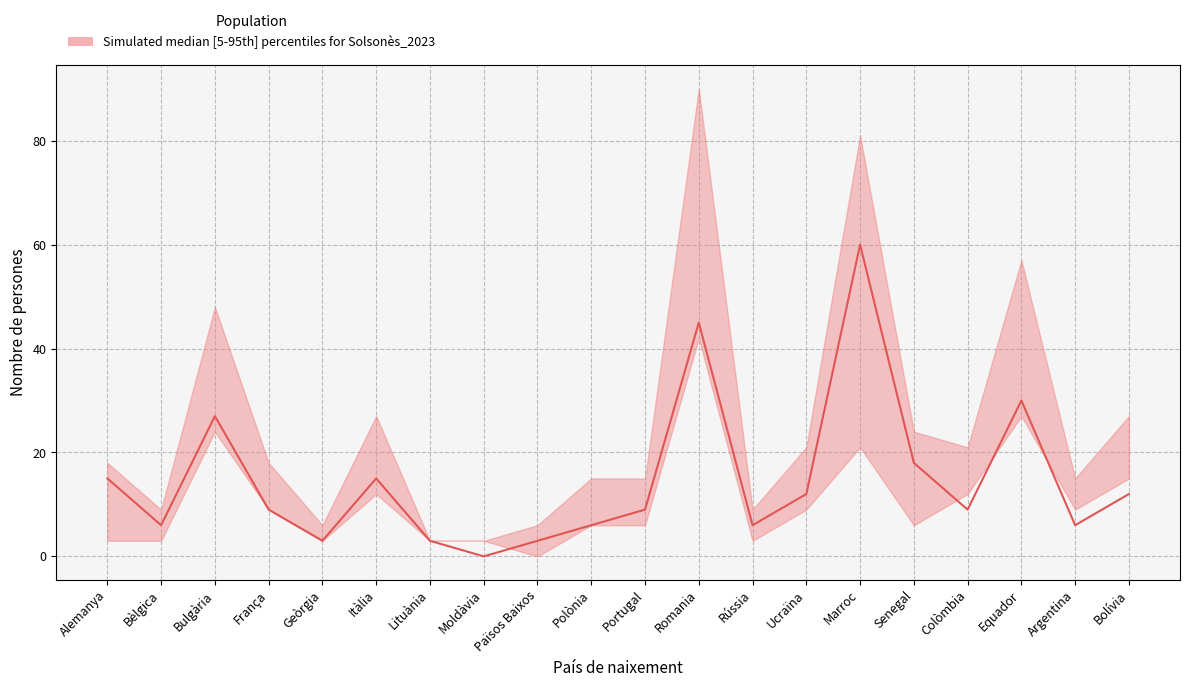

Reading right to left, list all the values displayed in this chart.

Bolívia=12	Argentina=6	Equador=30	Colòmbia=9	Senegal=18	Marroc=60	Ucraïna=12	Rússia=6	Romania=45	Portugal=9	Polònia=6	Països Baixos=3	Moldàvia=0	Lituània=3	Itàlia=15	Geòrgia=3	França=9	Bulgària=27	Bèlgica=6	Alemanya=15